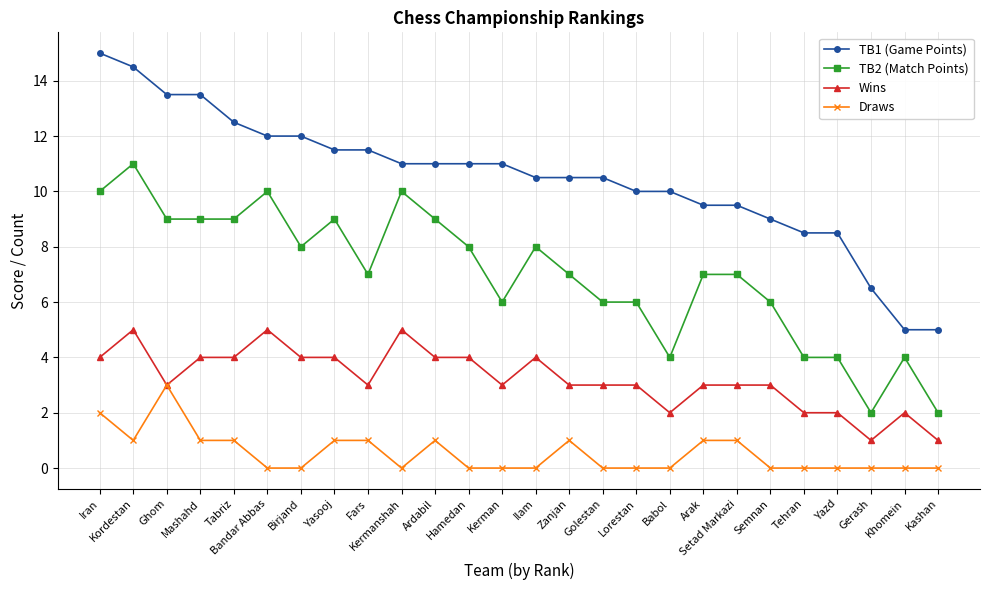

True or false: TB2 (Match Points) and Wins intersect in this chart.

False